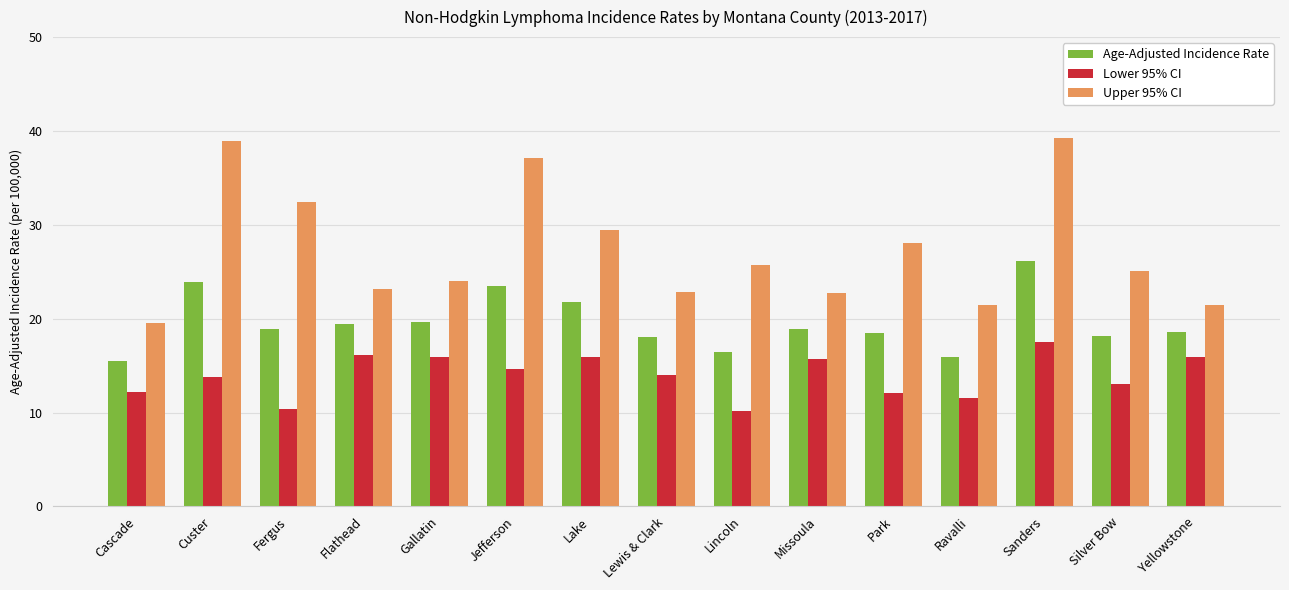

Between Fergus and Flathead, which series saw the biggest shift?

Upper 95% CI